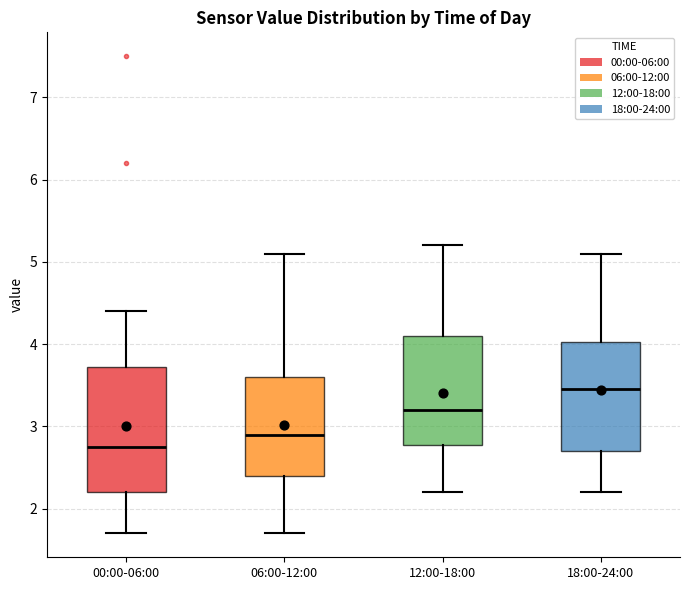

Which box is the tallest, from its lower edge to its upper edge?

00:00-06:00